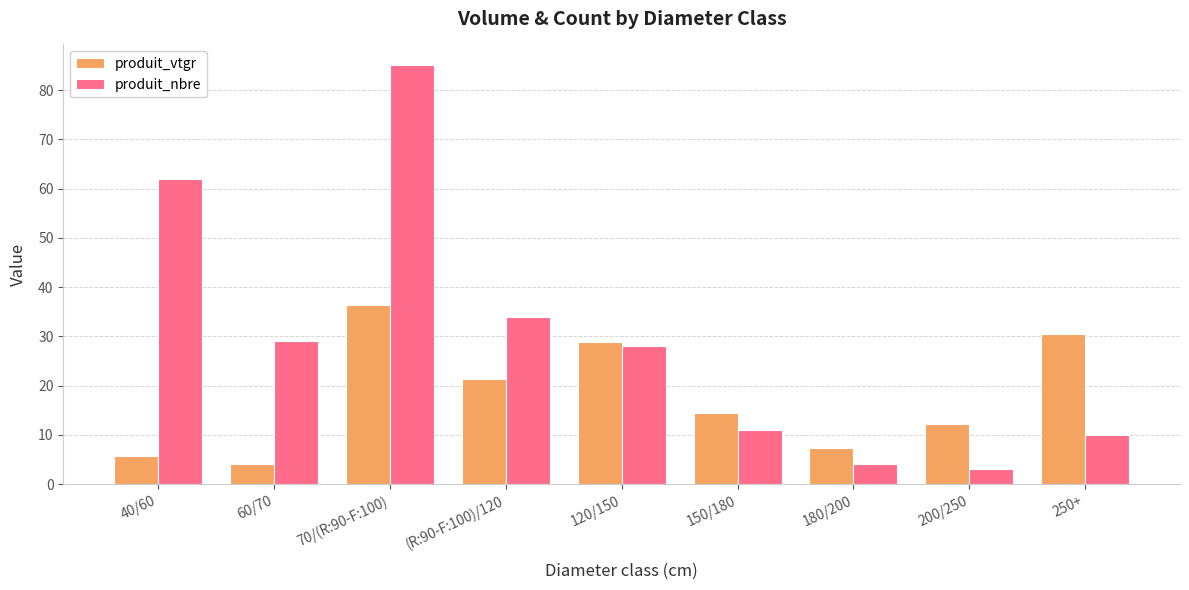

What is the spread (max minus min) of values at 180/200?

3.3